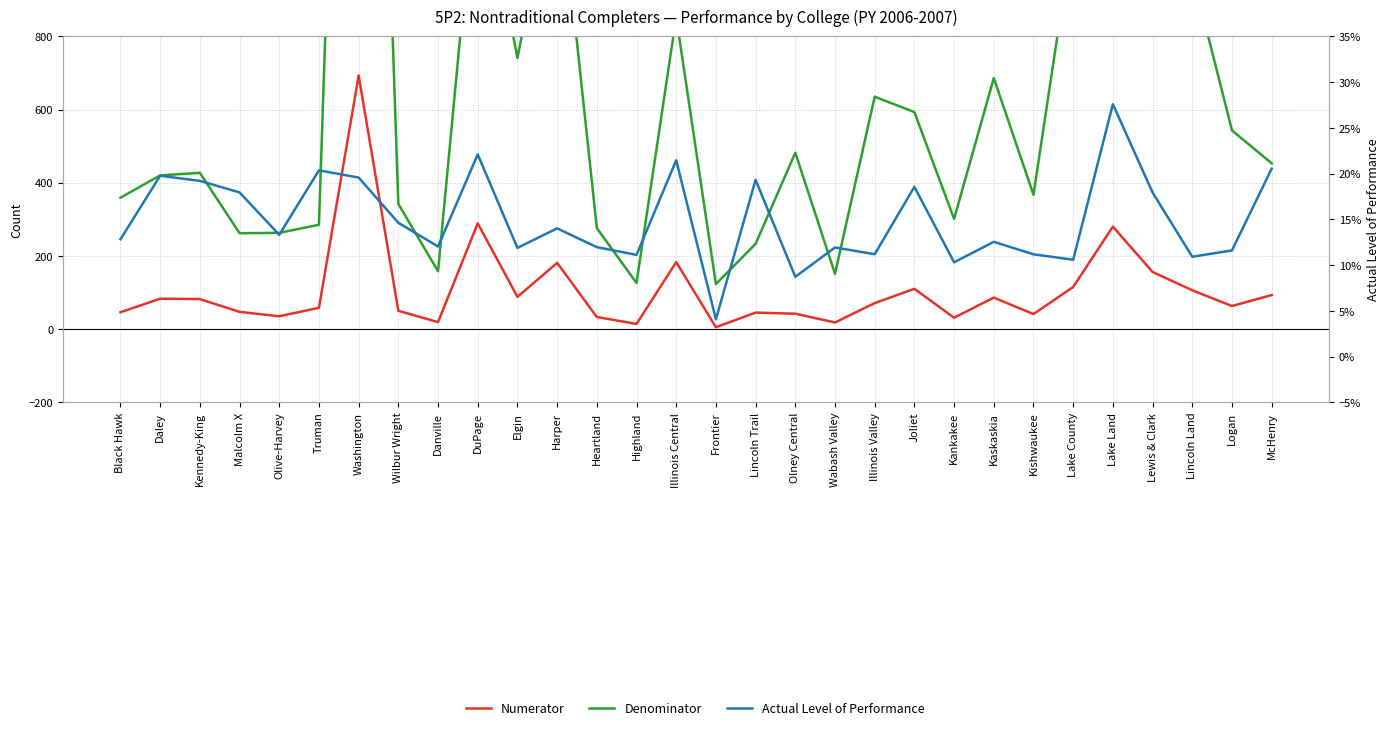

How many data points in Numerator are less than 71?

15